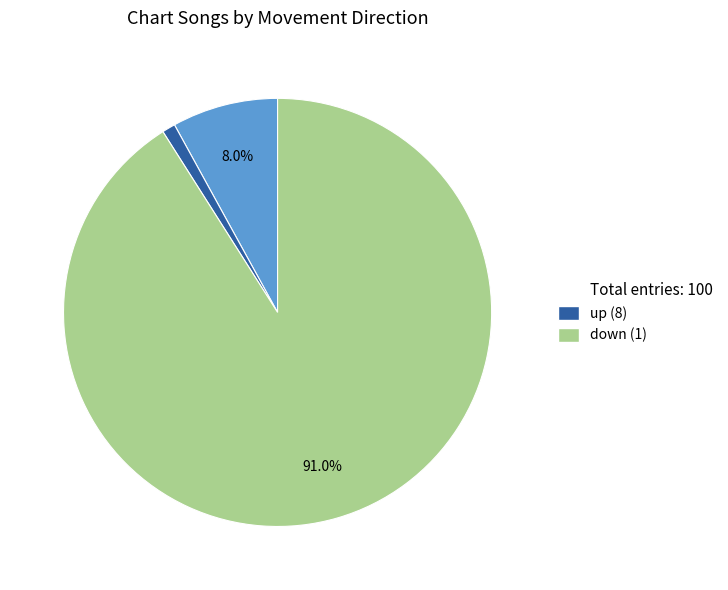

Which slice represents more than half of the pie?

down (1)